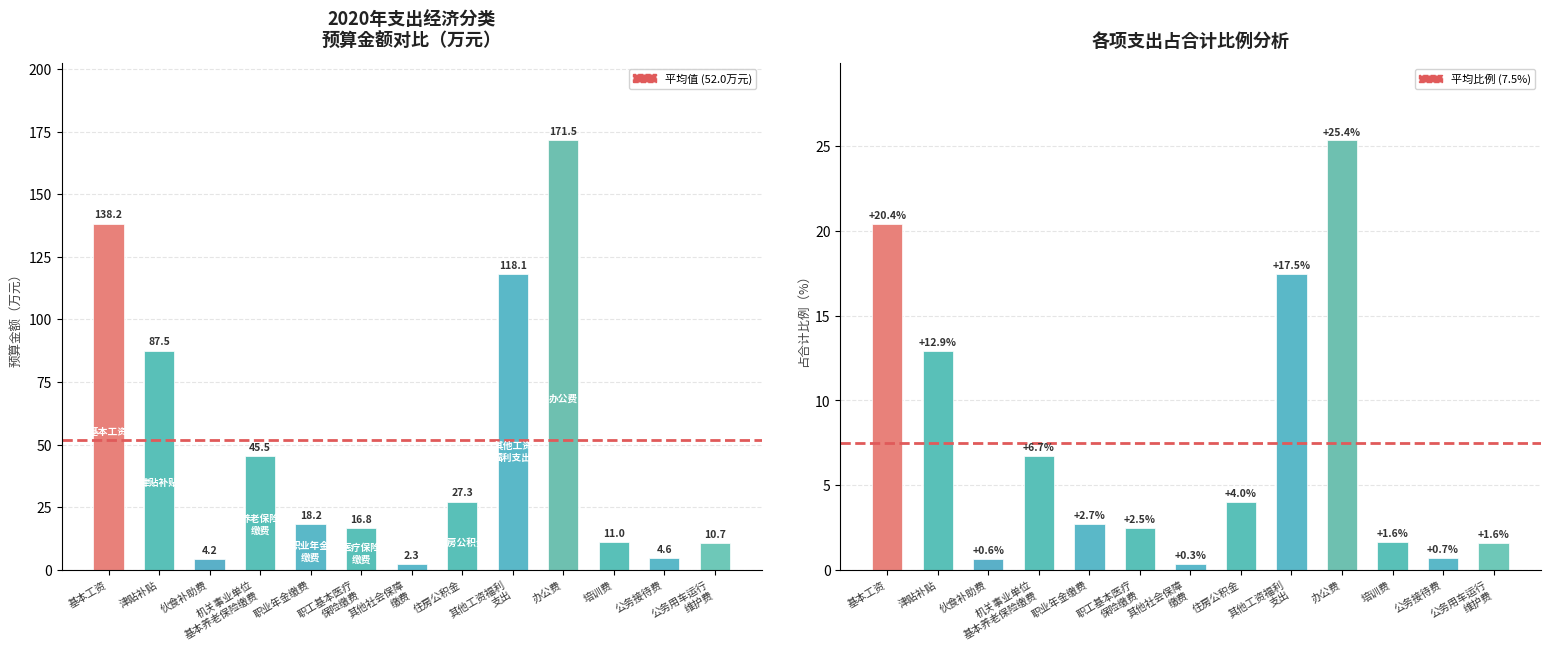

What is the sum of all 平均值 (52.0万元) values?

104.1